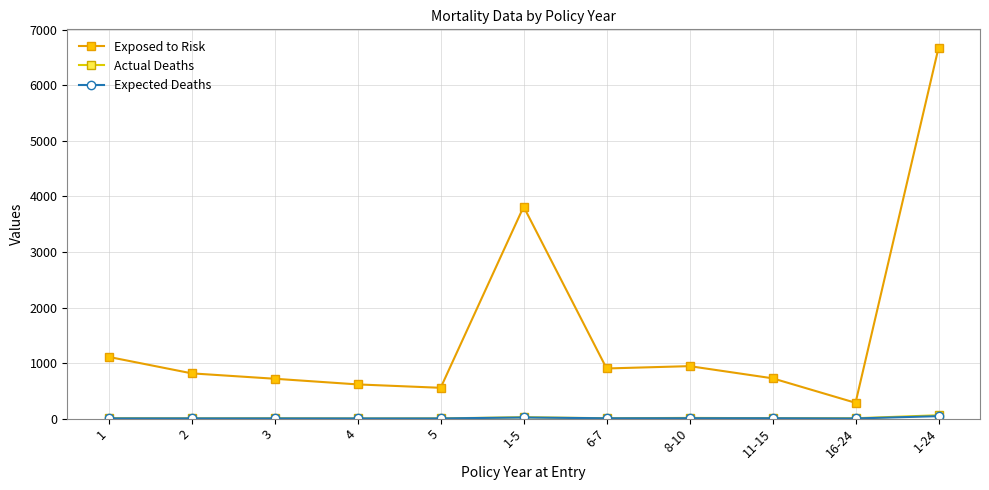

How many data points does each series have?

11